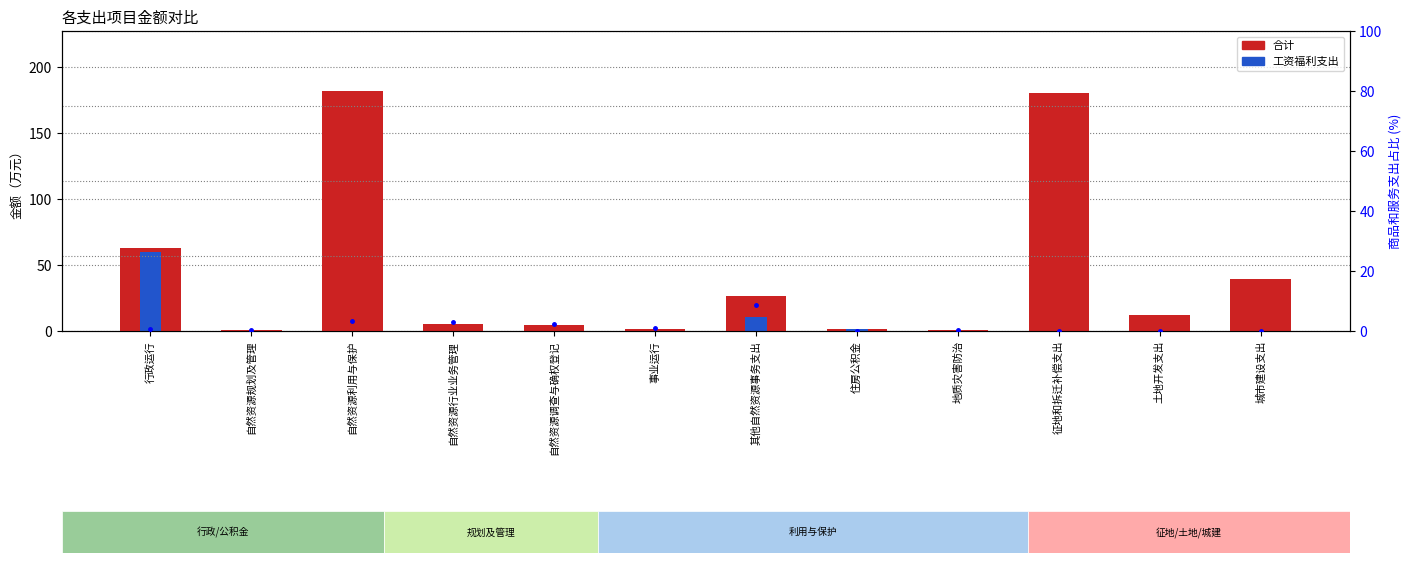

How many groups of bars are there?

12